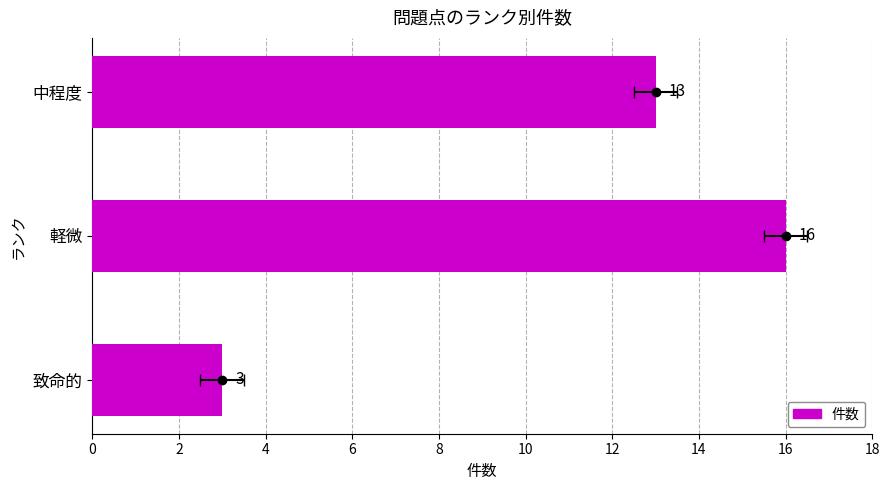

What is the value of the 3rd bar from the left?

13